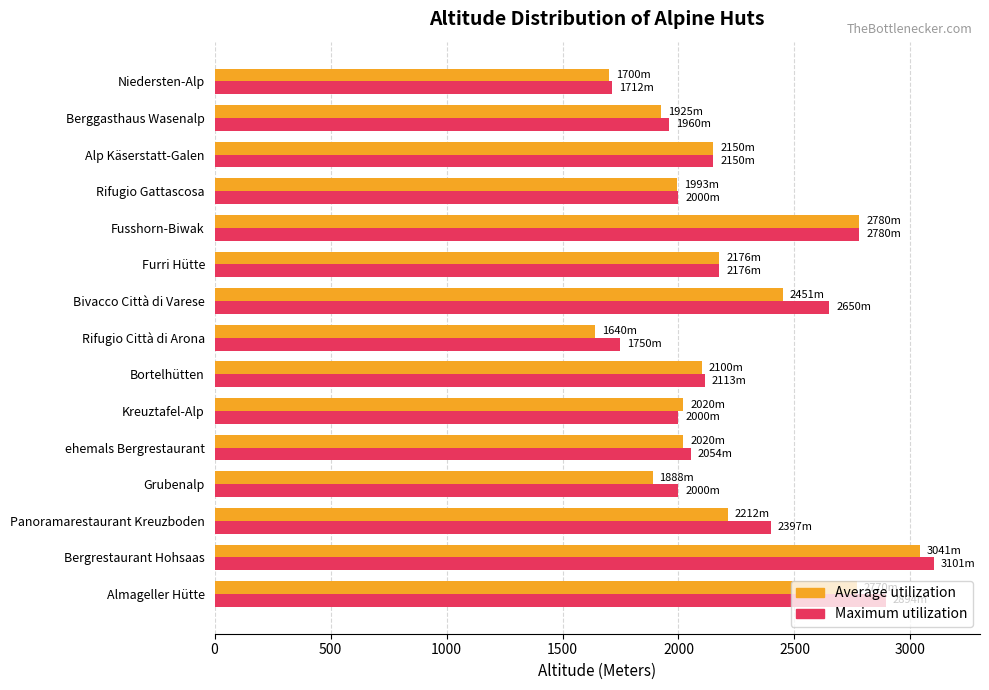

Rank the series by their average value, from highest to lowest.

Maximum utilization, Average utilization